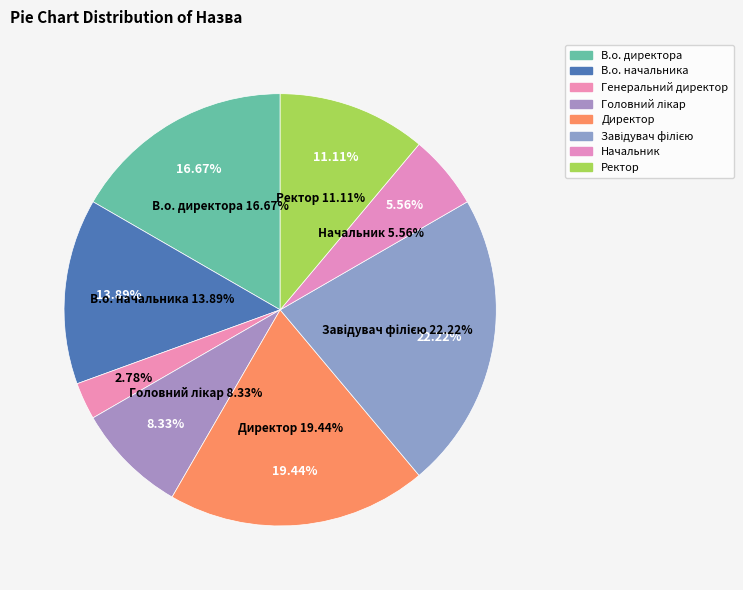

Which has a higher value, Завідувач філією or В.о. директора?

Завідувач філією